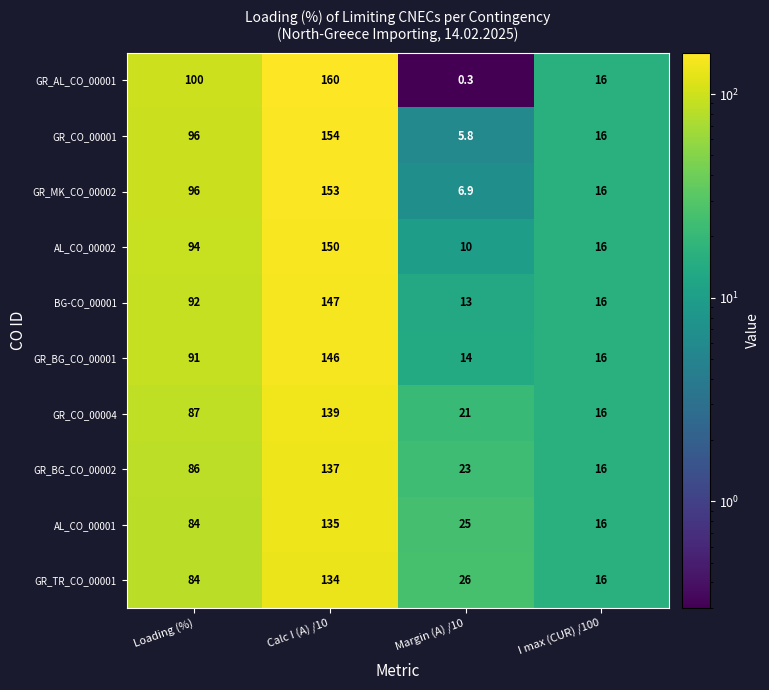

Which series has the widest spread of values?

GR_AL_CO_00001